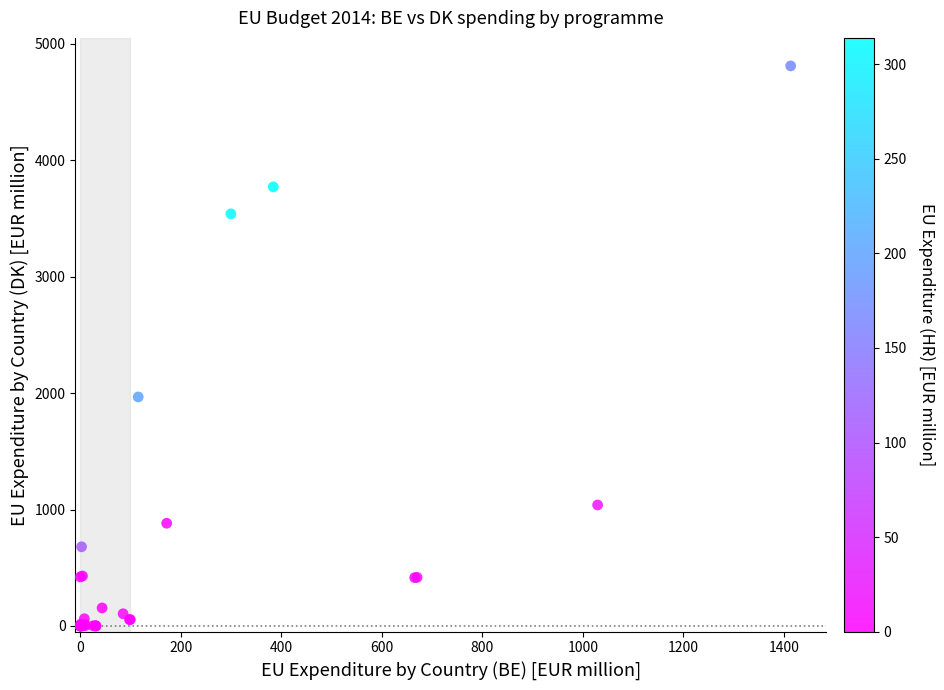

What Y value in the scatter plot is closest to 2405?

1967.2